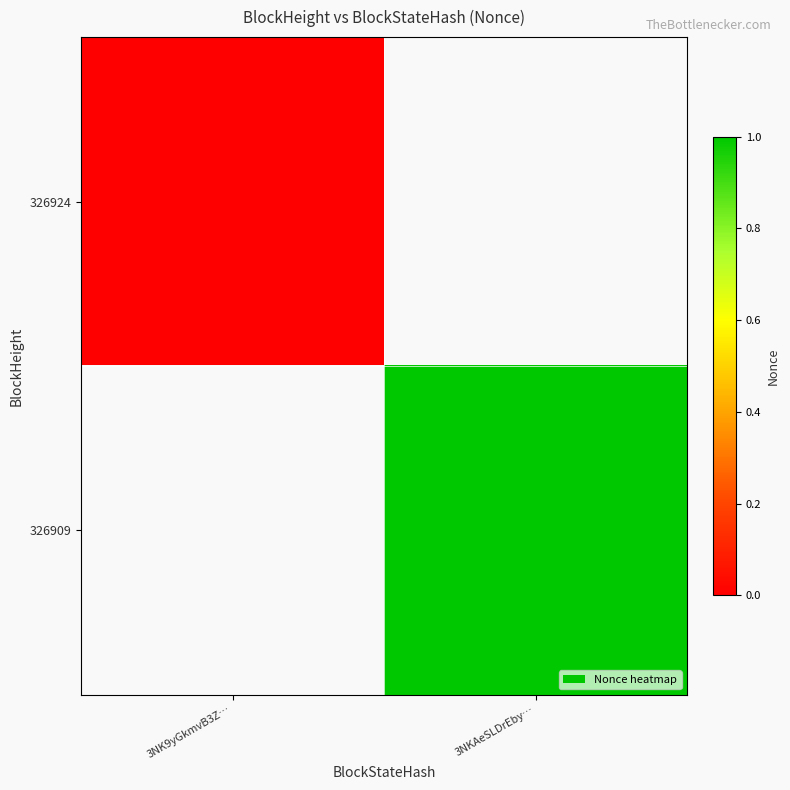

Where is 326924 nearest to the value 0?

3NK9yGkmvB3Z…